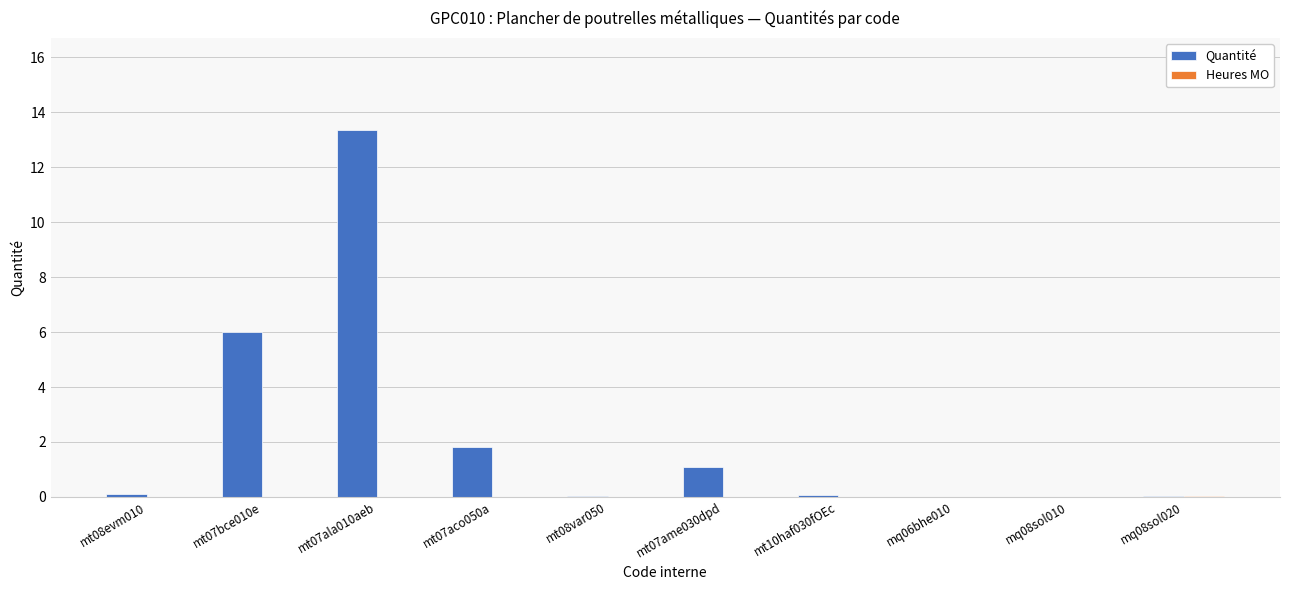

What is the sum of all Quantité values?

22.5